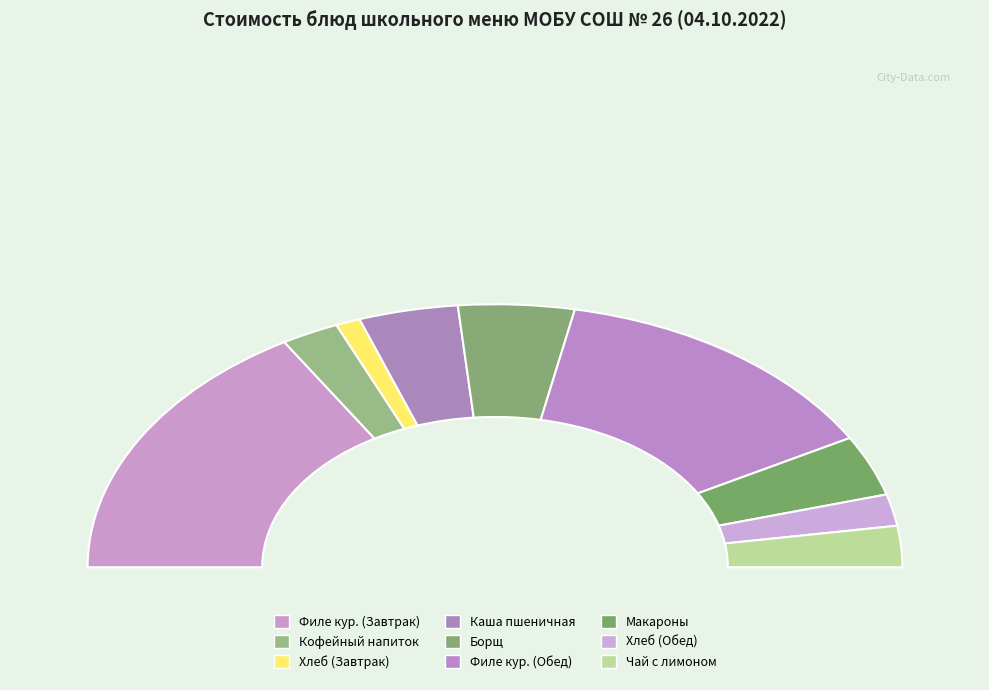

To the nearest percent, what is the difference between the largest and smallest slice percentages?

31%